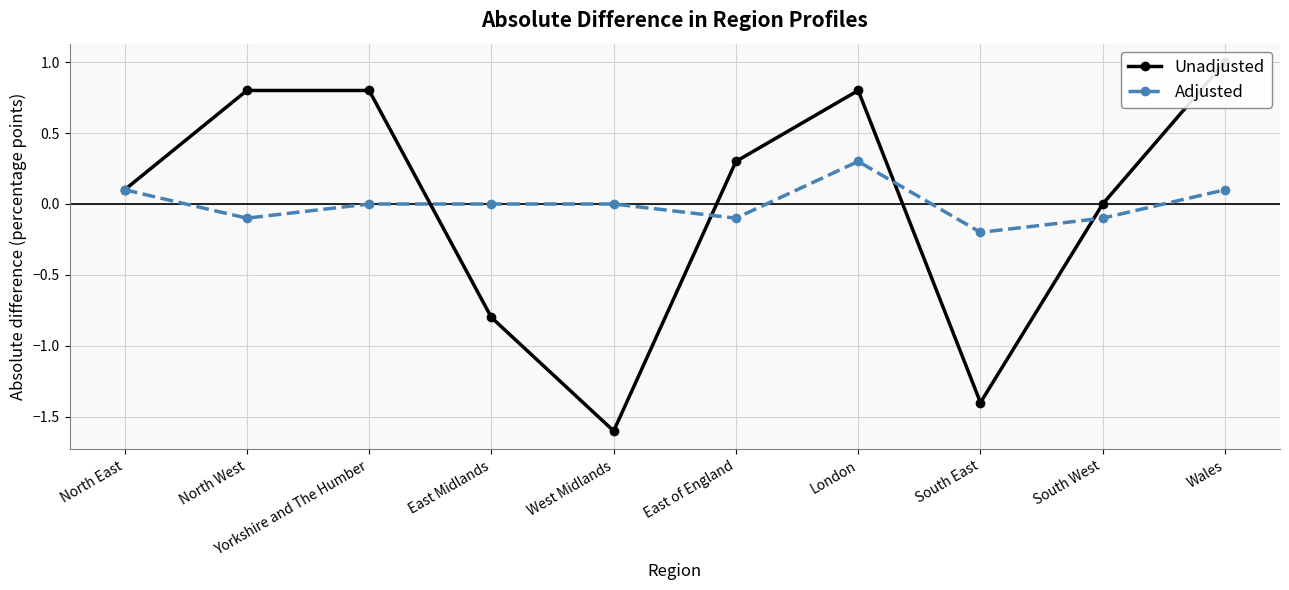

At Wales, list the series in order from largest to smallest.

Unadjusted, Adjusted